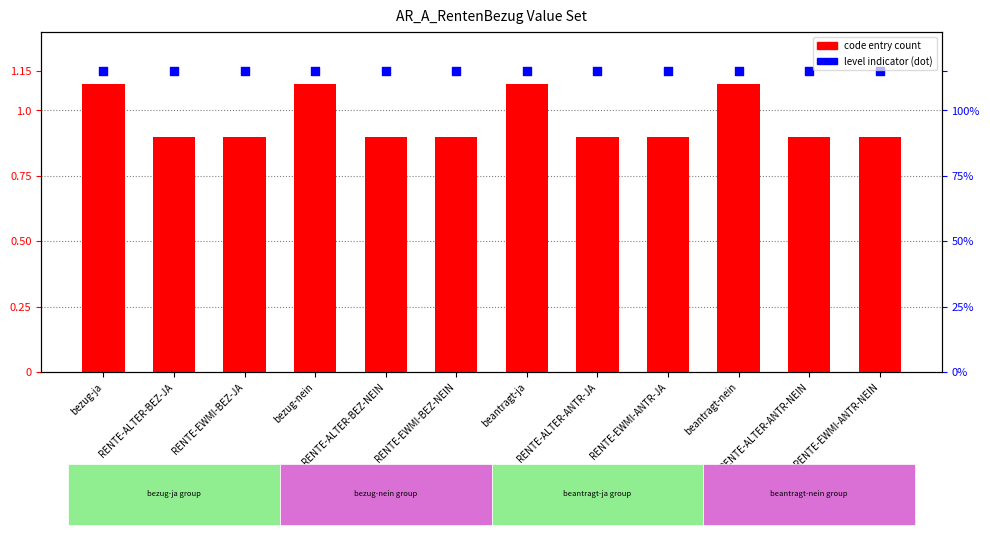

Which series contains the highest Y value?

level indicator